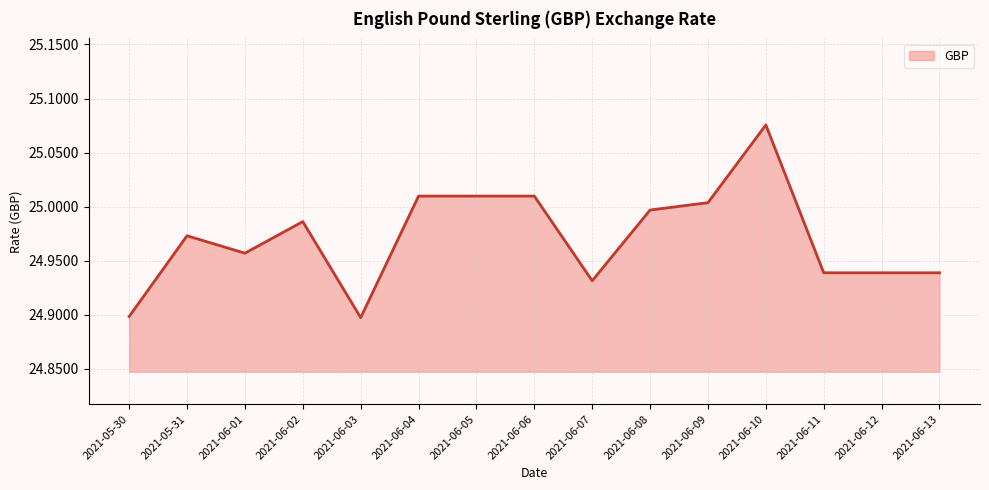

What position from the right is 2021-06-05?

9